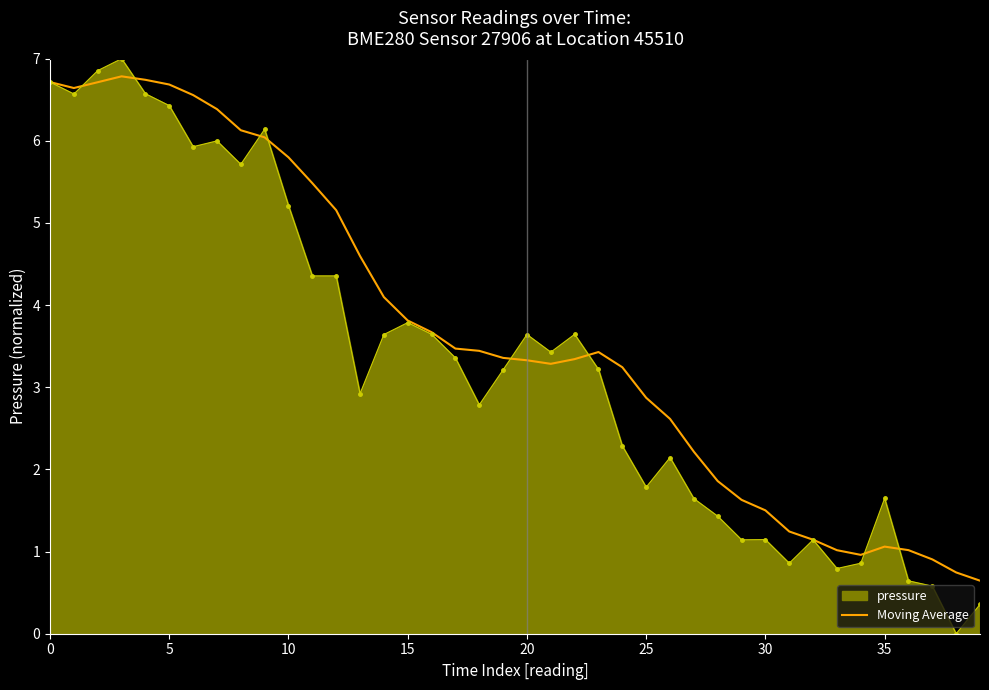

What is the smallest value displayed?

0.0